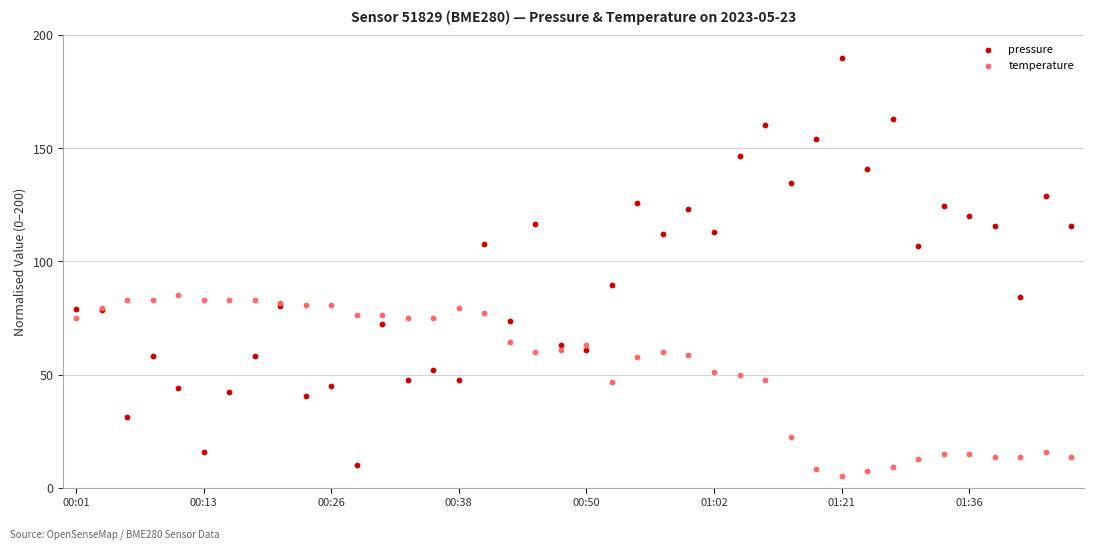

What are all the series names shown in the legend?

pressure, temperature